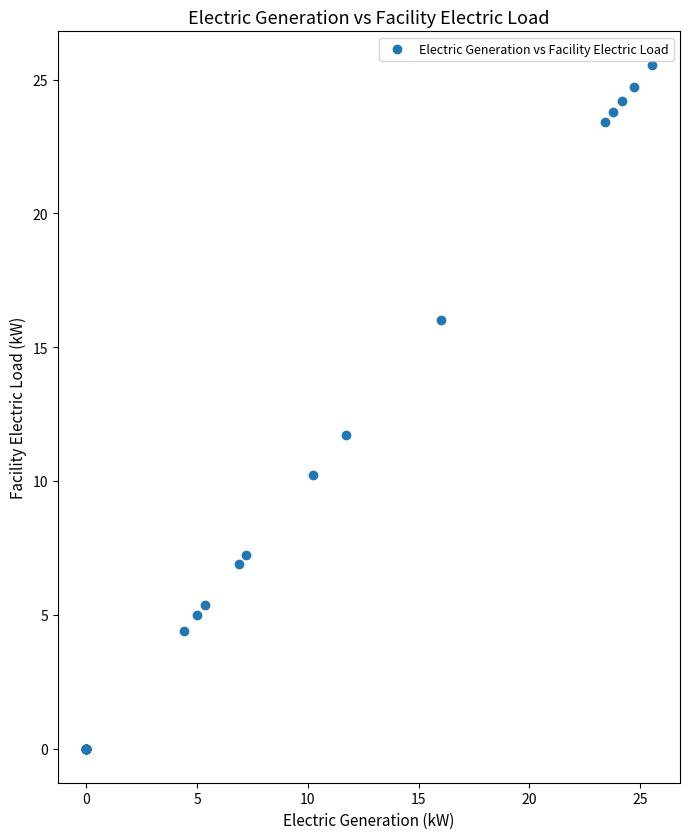

What Y value in the scatter plot is closest to 12?

11.7